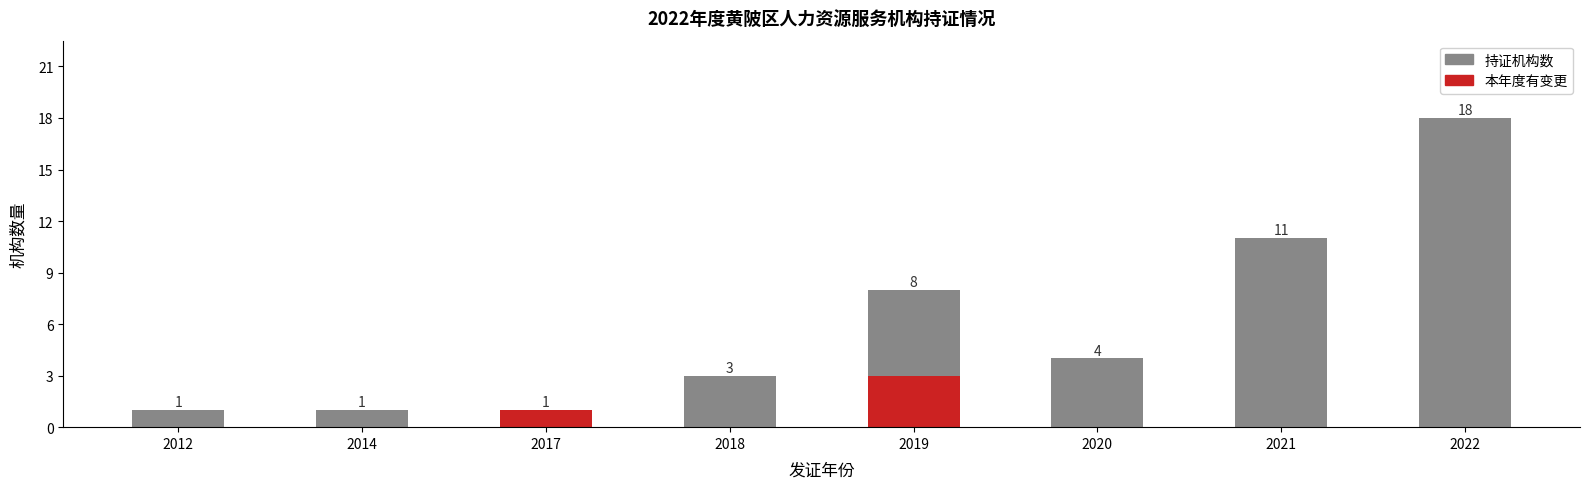

Is the value of 本年度有变更 at 2021 greater than the value of 持证机构数 at 2021?

No